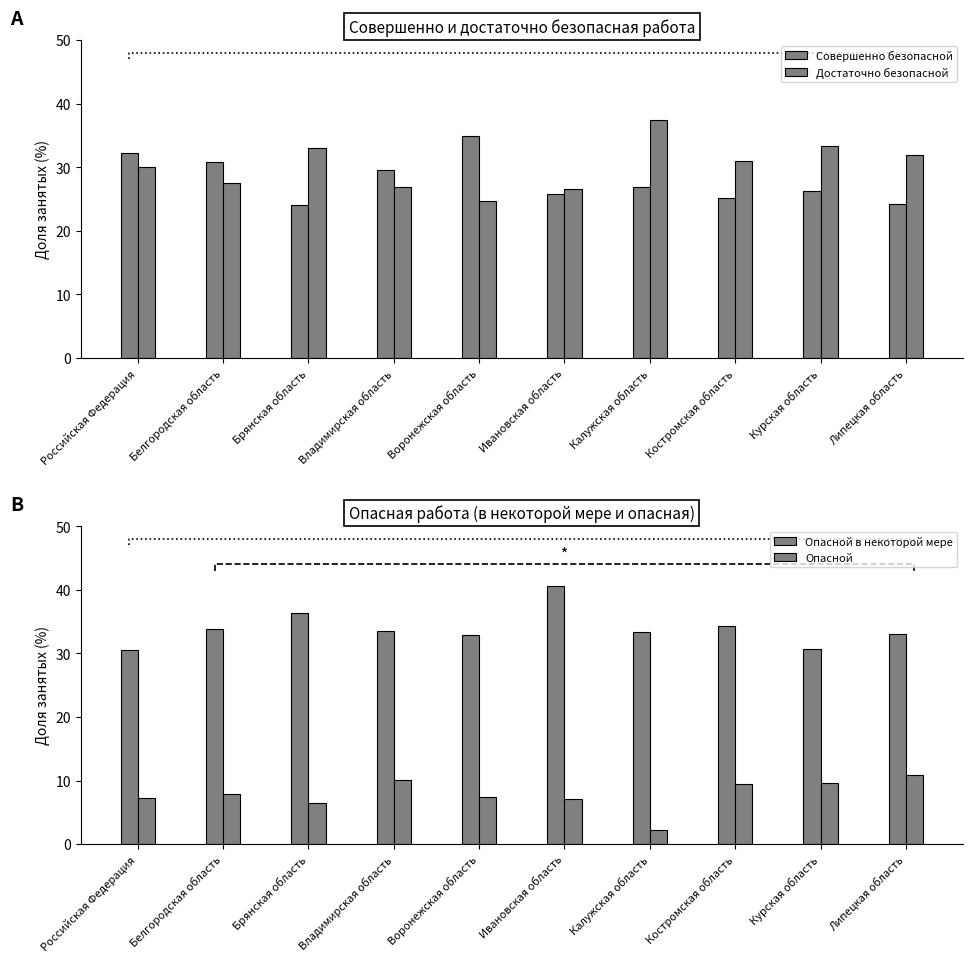

Count the number of categories in the chart.

10